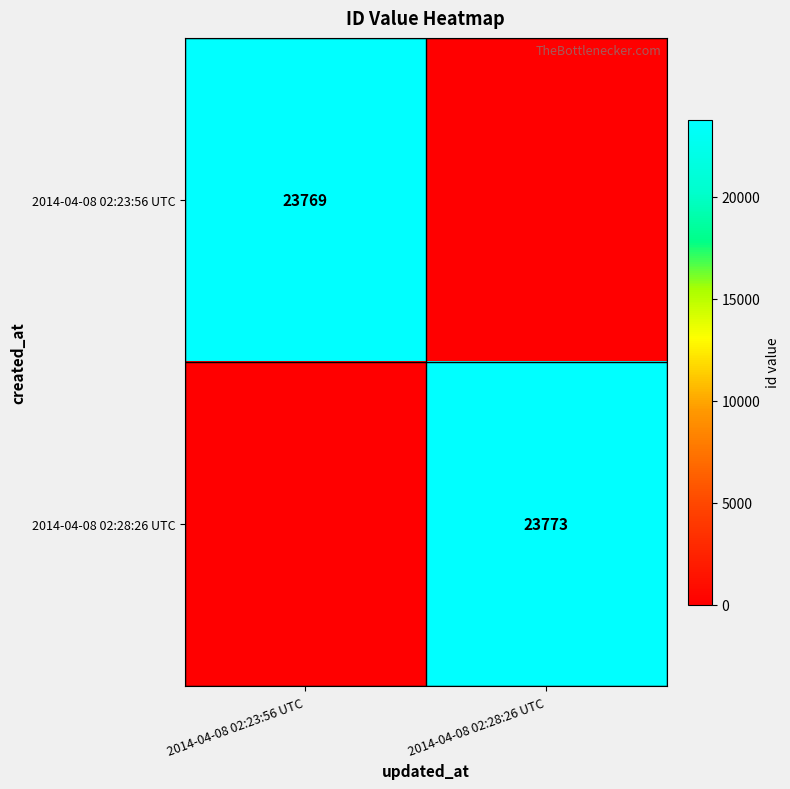

Is the value of 2014-04-08 02:28:26 UTC at 2014-04-08 02:28:26 UTC greater than the value of 2014-04-08 02:23:56 UTC at 2014-04-08 02:23:56 UTC?

Yes